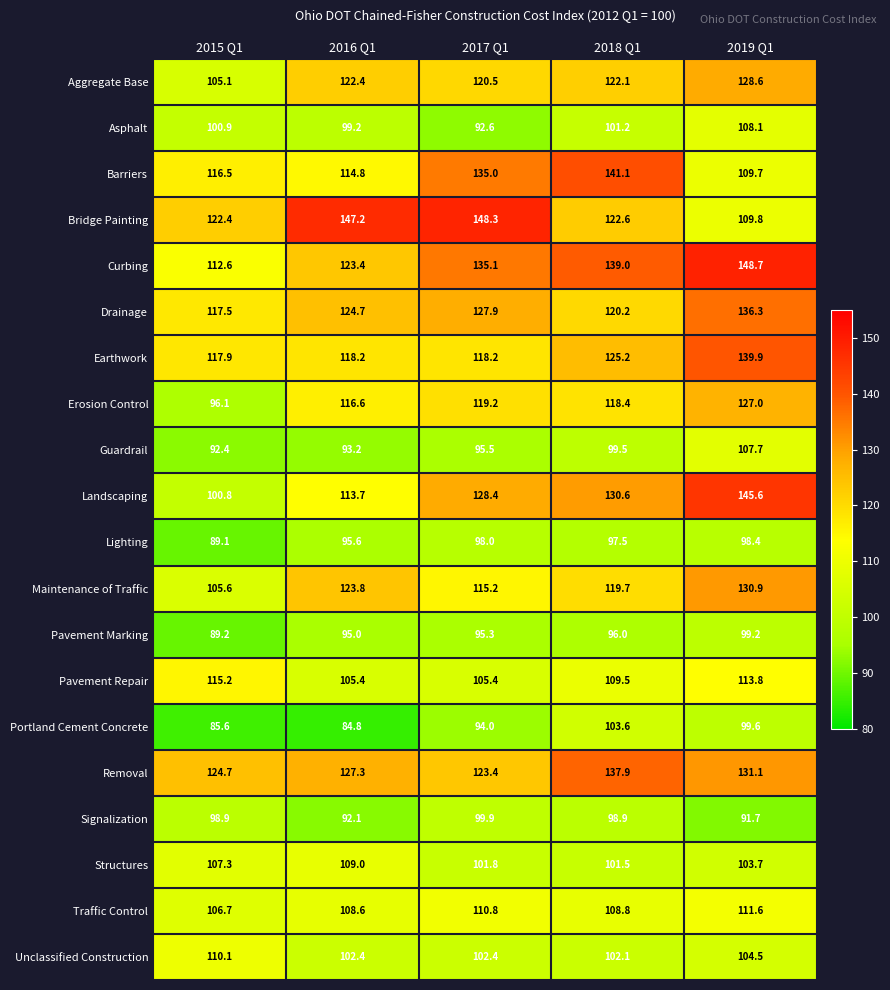

True or false: Removal has a value of 41.2 at 2017 Q1.

False